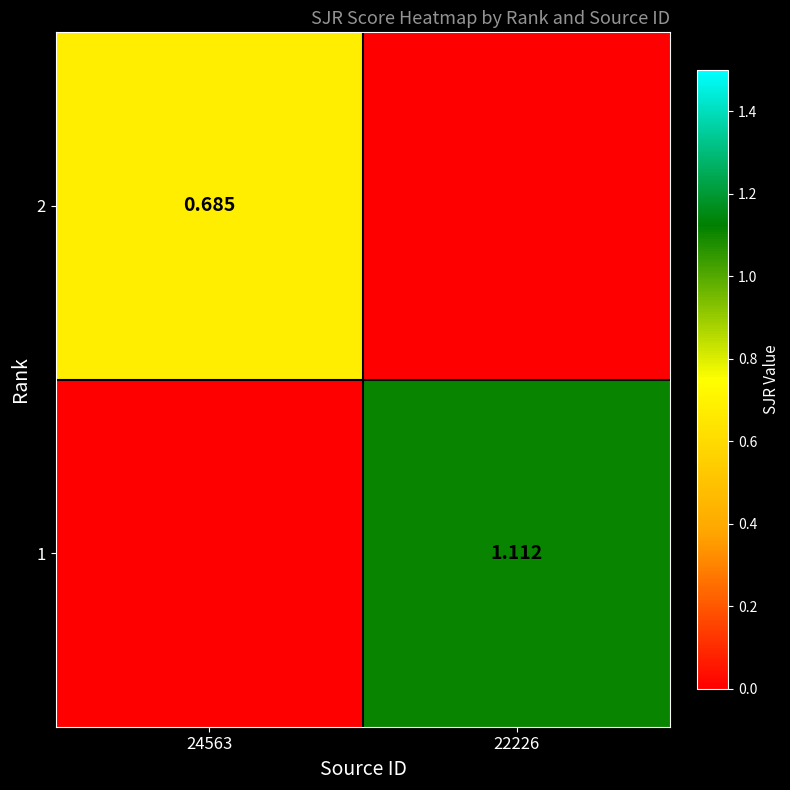

Which category has the highest value in the 2 series?

24563